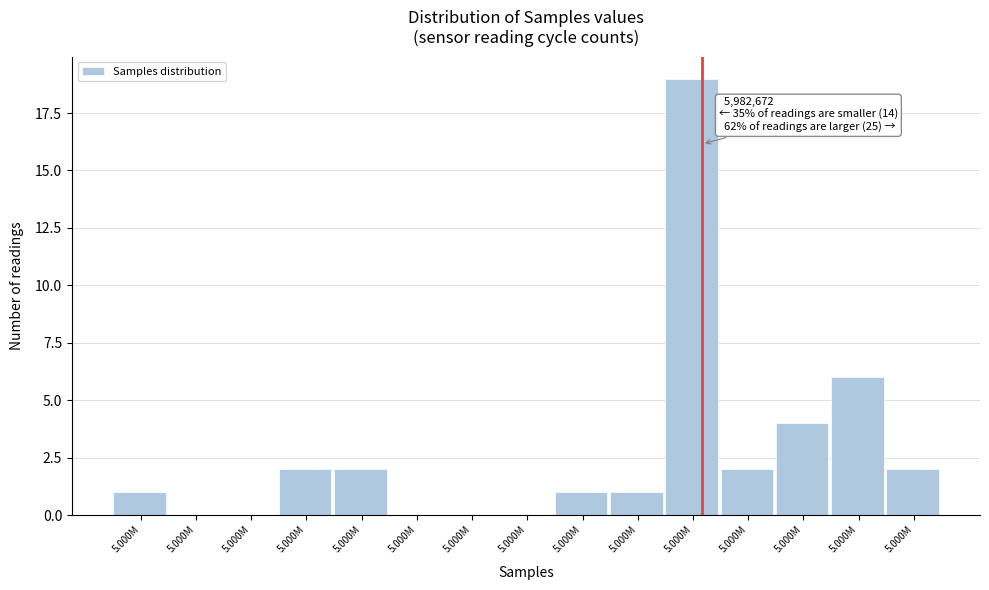

How many data points does each series have?

15